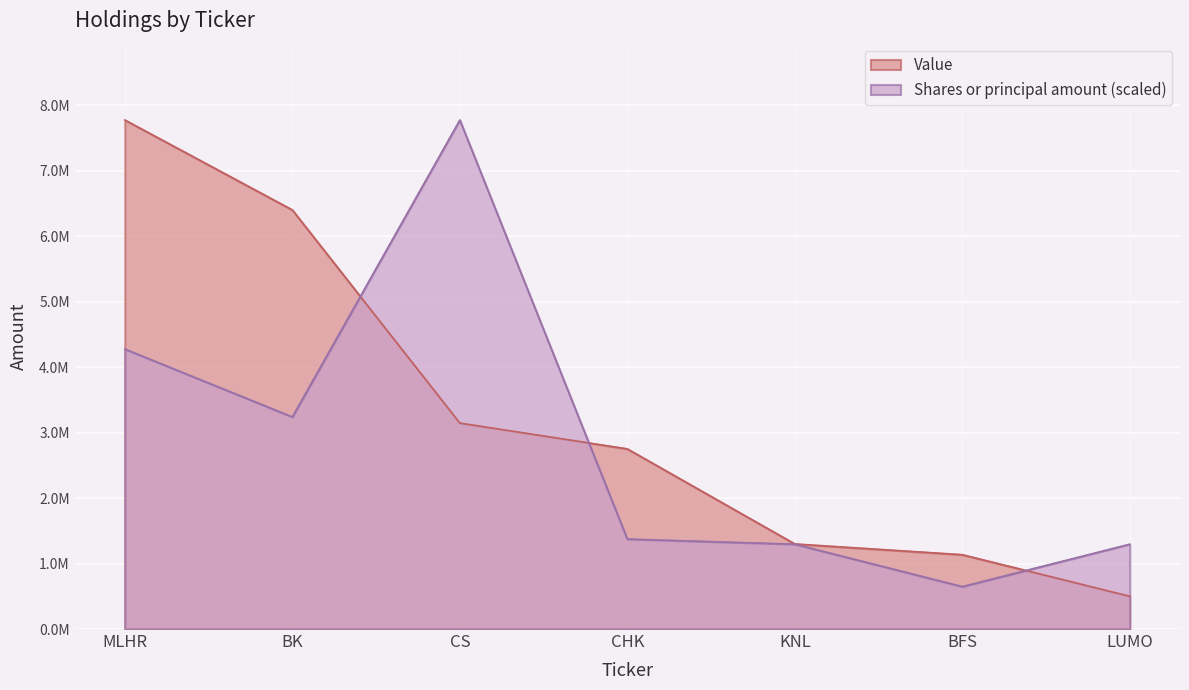

Reading right to left, extract all data points from this chart.

Shares or principal amount: 1296333.3	648166.7	1296333.3	1374554.1	7778000.0	3240833.3	4277900.0
Value: 500000.0	1136000.0	1300000.0	2753000.0	3147000.0	6404000.0	7778000.0